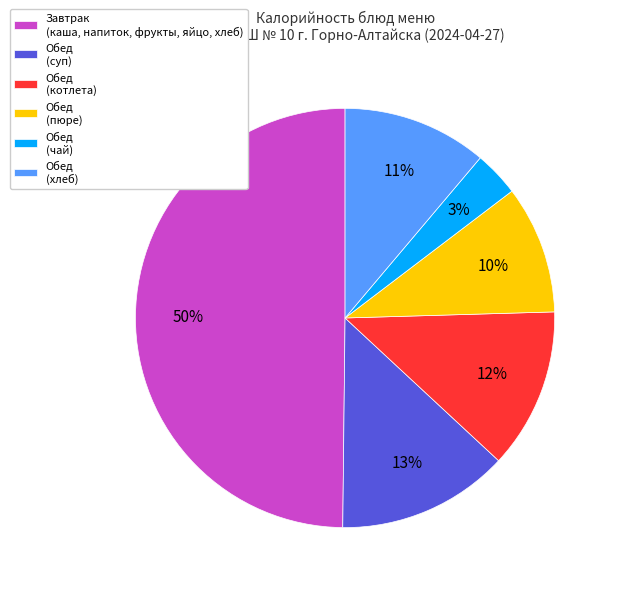

To the nearest percent, what is the difference between the Завтрак (каша, напиток, фрукты, яйцо, хлеб) and Обед (хлеб) slice percentages?

39%